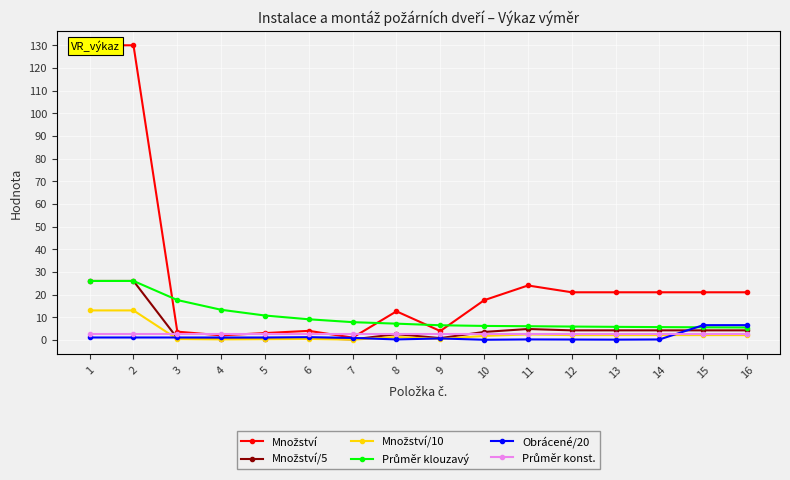

Which series ends up on top after the final intersection of Množství and Průměr konst.?

Množství